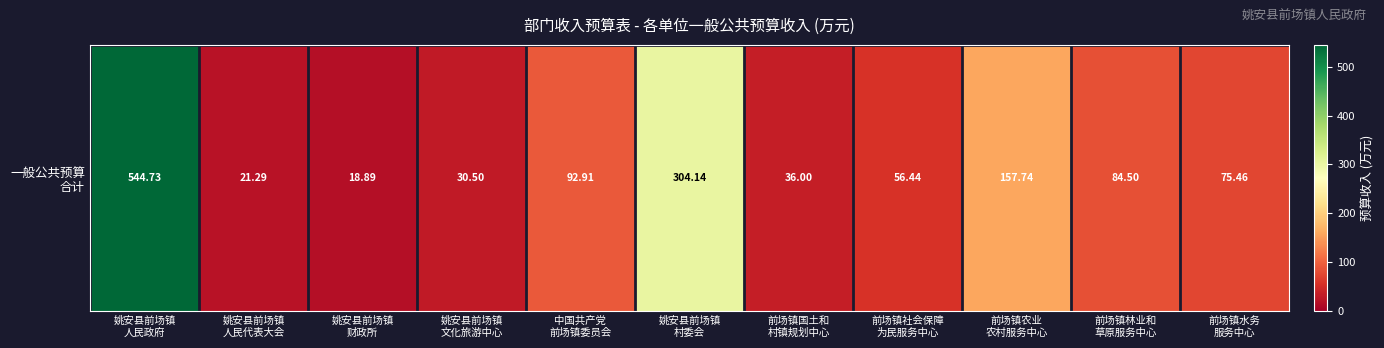

What is the difference between the second highest and second lowest values?

282.9